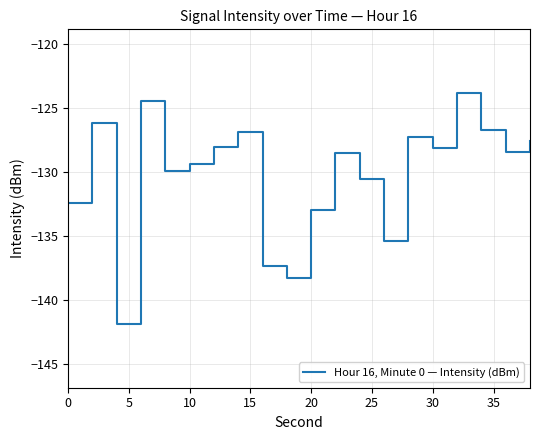

What is the greatest value displayed?

-123.8